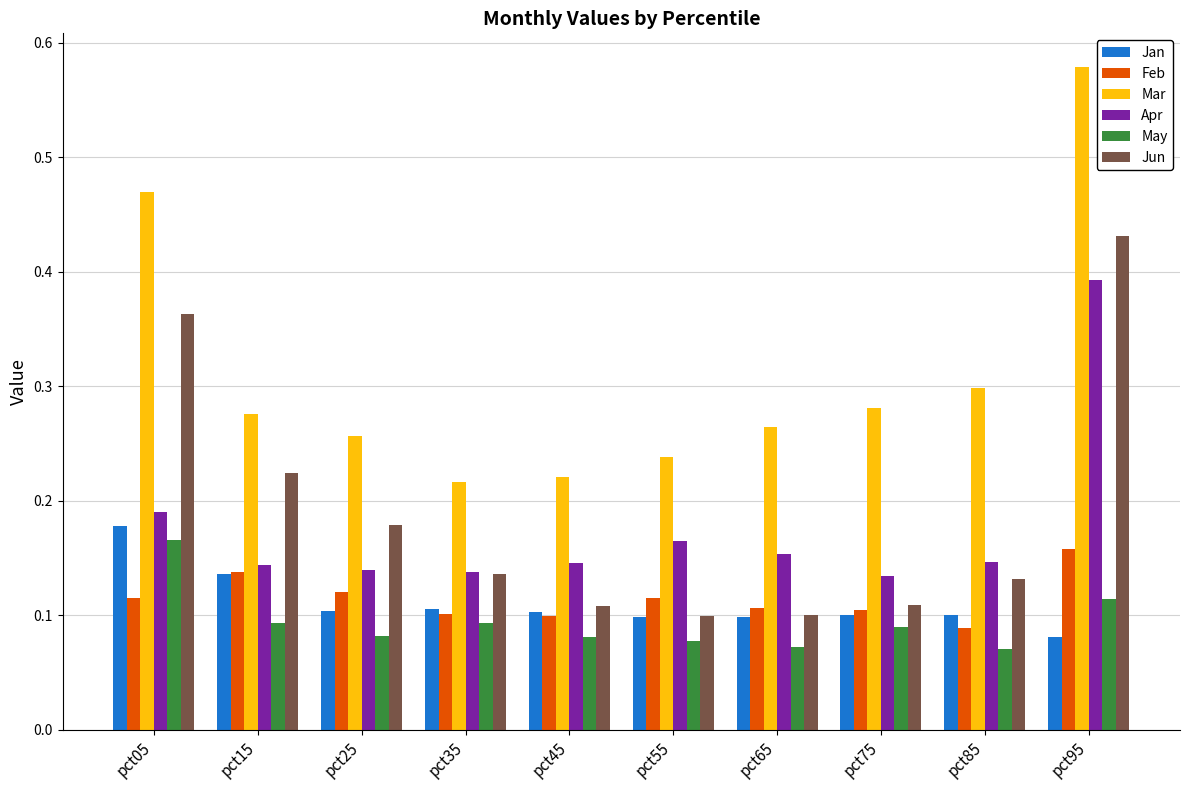

What are all the series names shown in the legend?

Jan, Feb, Mar, Apr, May, Jun